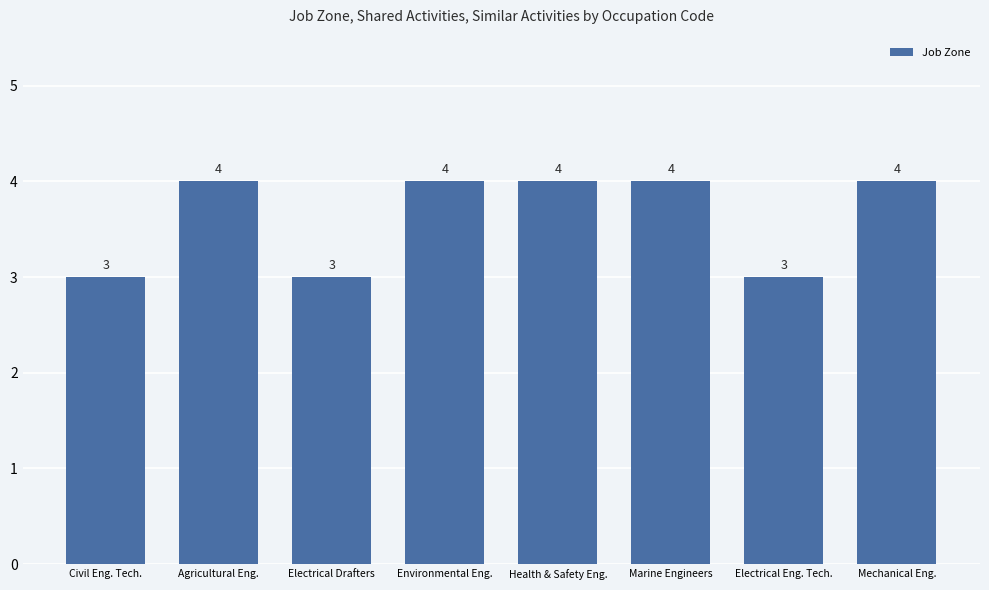

What is the greatest value displayed?

4